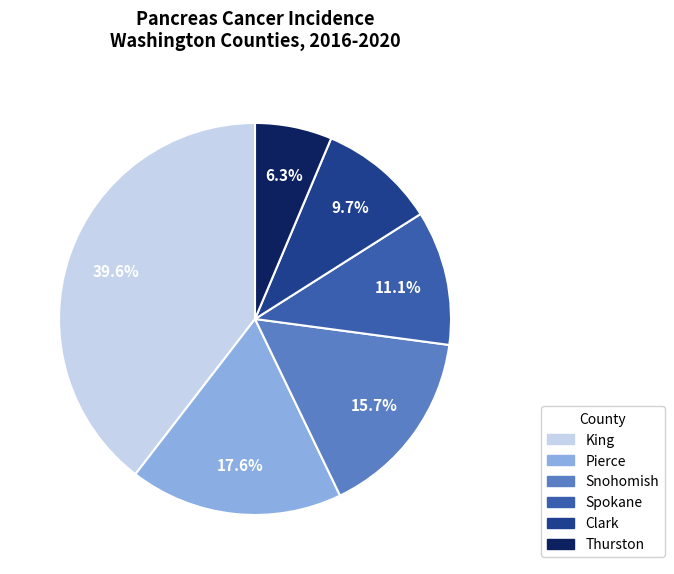

Is there a majority slice in this chart?

No